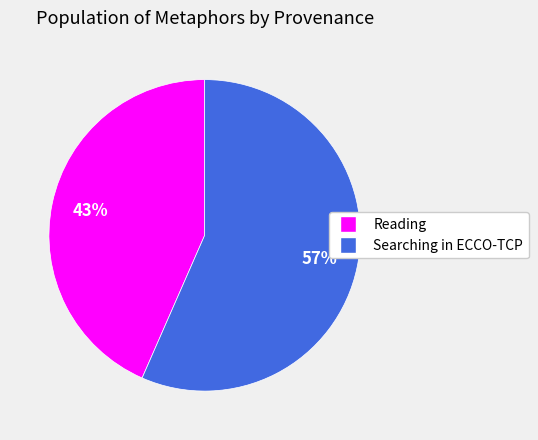

Is there any slice that represents more than half of the pie?

Yes